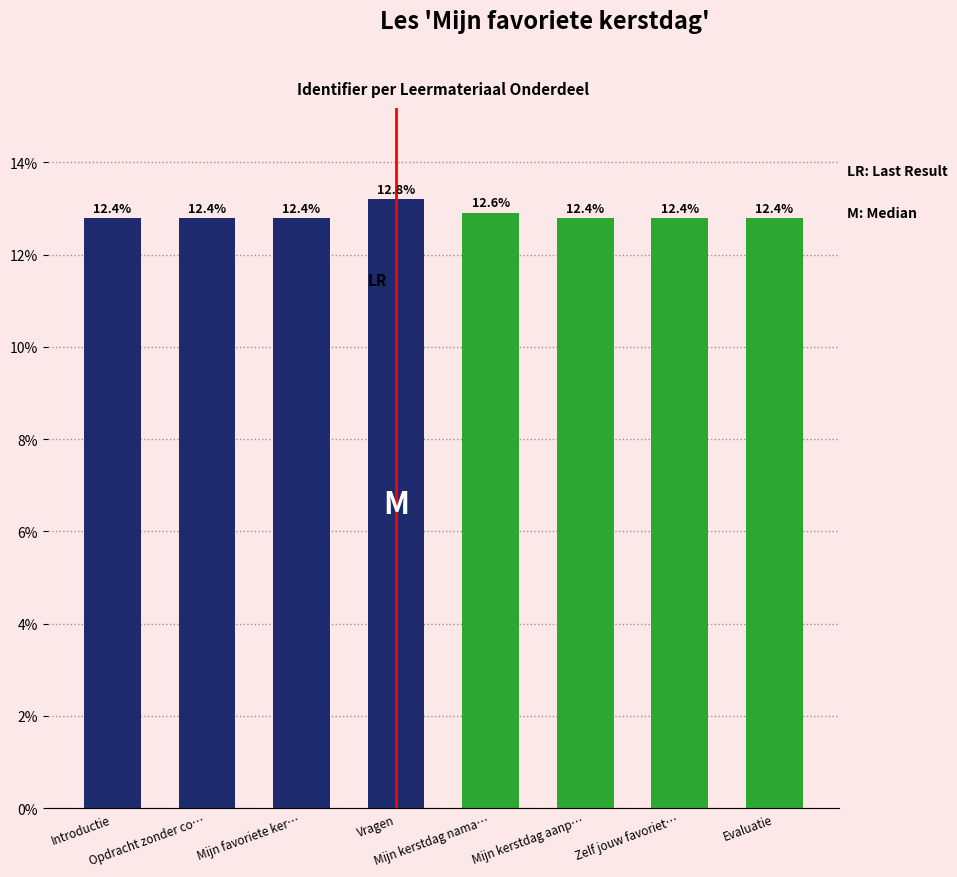

Rank the categories by value from lowest to highest.

Introductie, Opdracht zonder co…, Mijn favoriete ker…, Mijn kerstdag aanp…, Zelf jouw favoriet…, Evaluatie, Mijn kerstdag nama…, Vragen